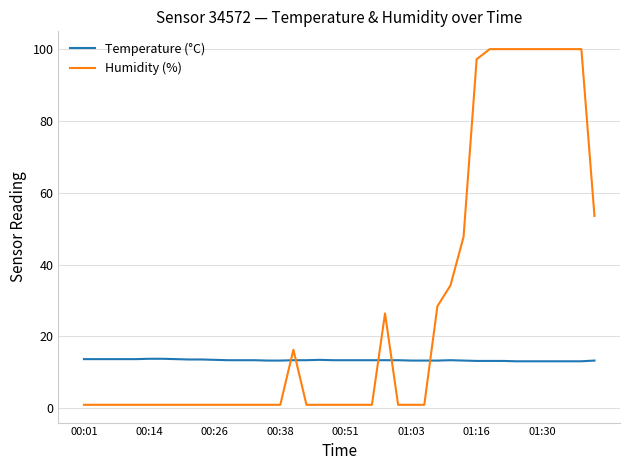

Is this an area chart (filled region under the line)?

No